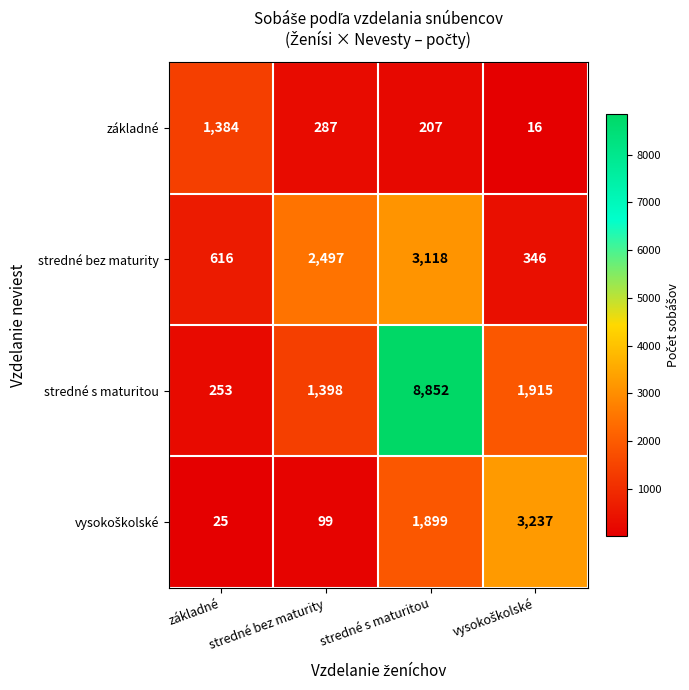

The value of základné at stredné bez maturity is 109. True or false?

False